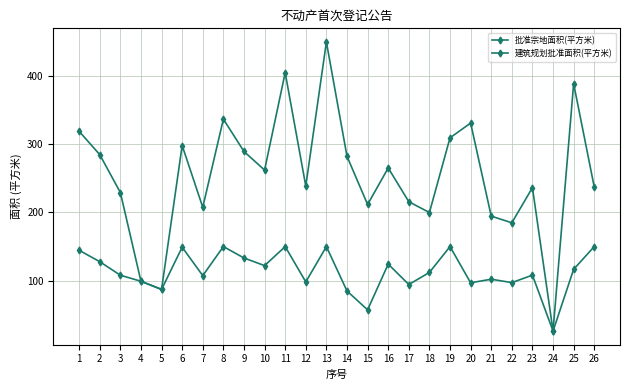

Does the chart have visible grid lines?

Yes